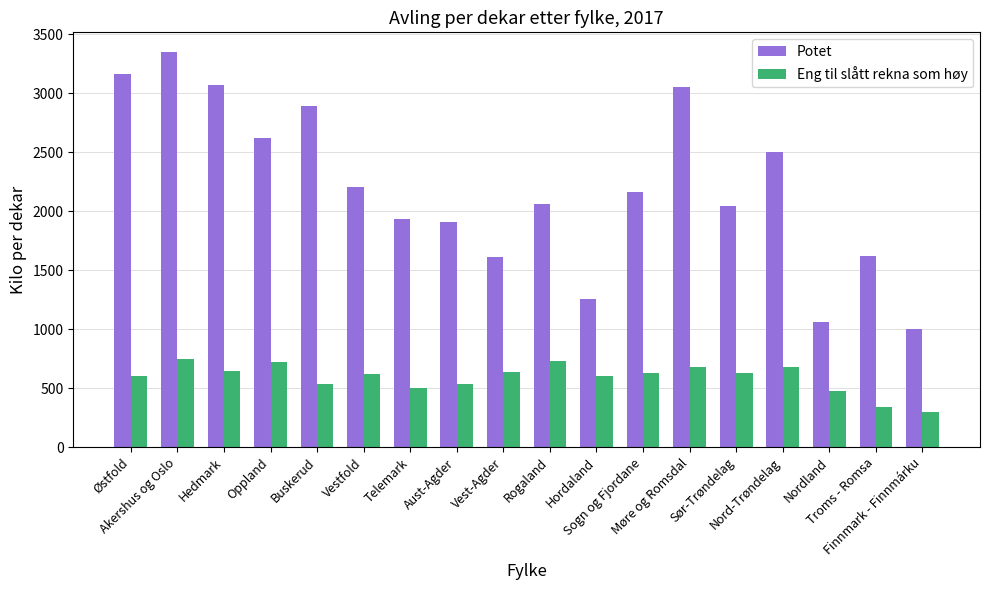

What is the total value across all series at Oppland?

3349